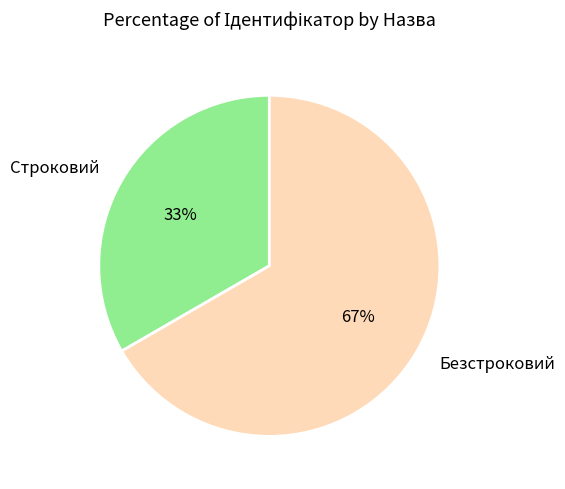

To the nearest percent, what percentage of the pie is Безстроковий?

67%